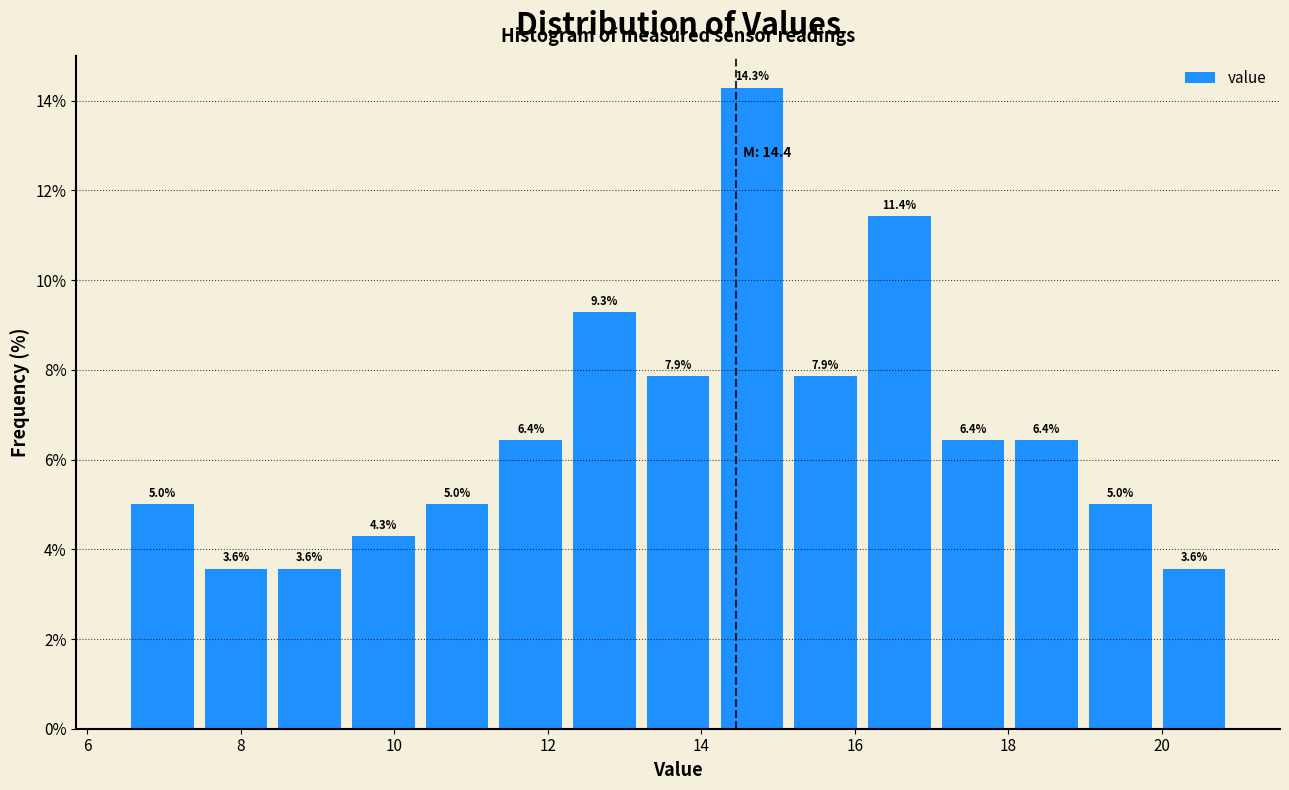

Reading left to right, list every bar in this chart as the range it spans on the x-axis followed by its height. The bar edges are not printed on the chart, so give them approximately, as read against the axis.

6.50 to 7.46: 5.0
7.46 to 8.42: 3.6
8.42 to 9.38: 3.6
9.38 to 10.34: 4.3
10.34 to 11.30: 5.0
11.30 to 12.26: 6.4
12.26 to 13.22: 9.3
13.22 to 14.18: 7.9
14.18 to 15.14: 14.3
15.14 to 16.10: 7.9
16.10 to 17.06: 11.4
17.06 to 18.02: 6.4
18.02 to 18.98: 6.4
18.98 to 19.94: 5.0
19.94 to 20.90: 3.6